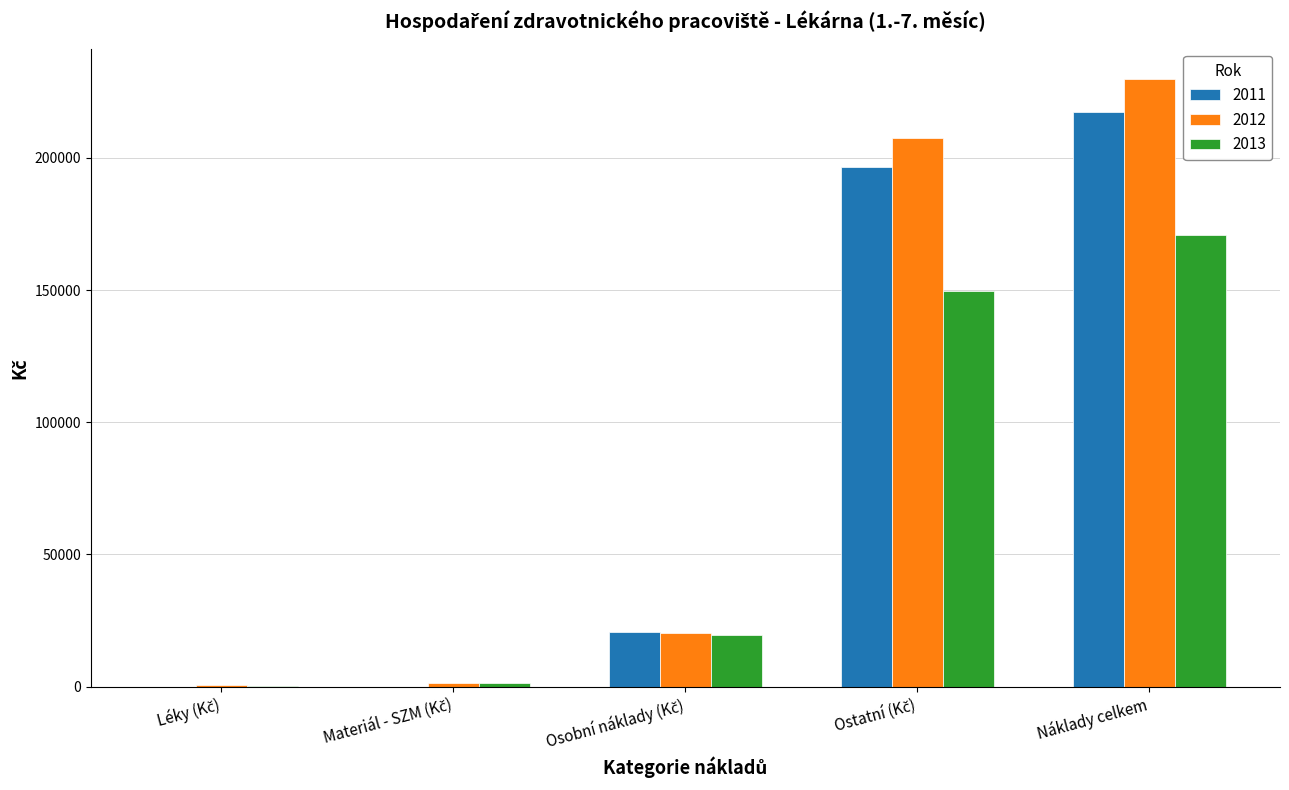

At which category is the sum across all series the highest?

Náklady celkem